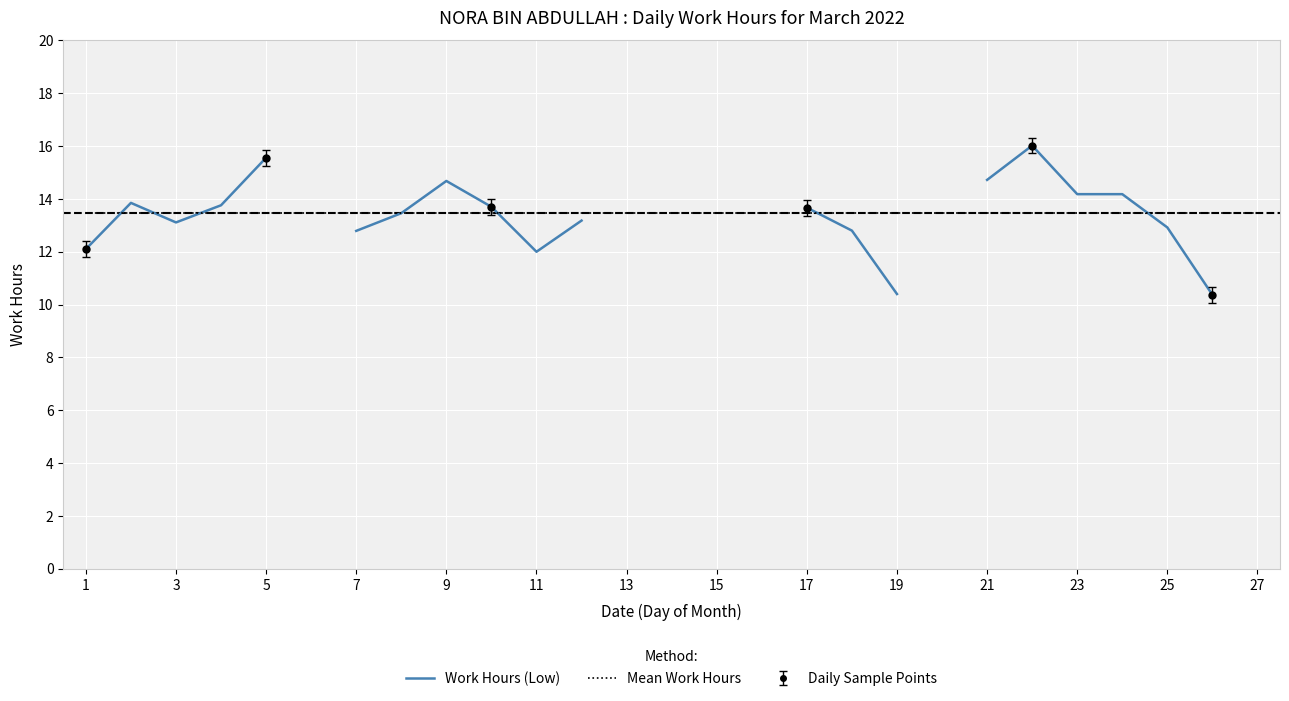

At how many categories does at least one series exceed 13?

27